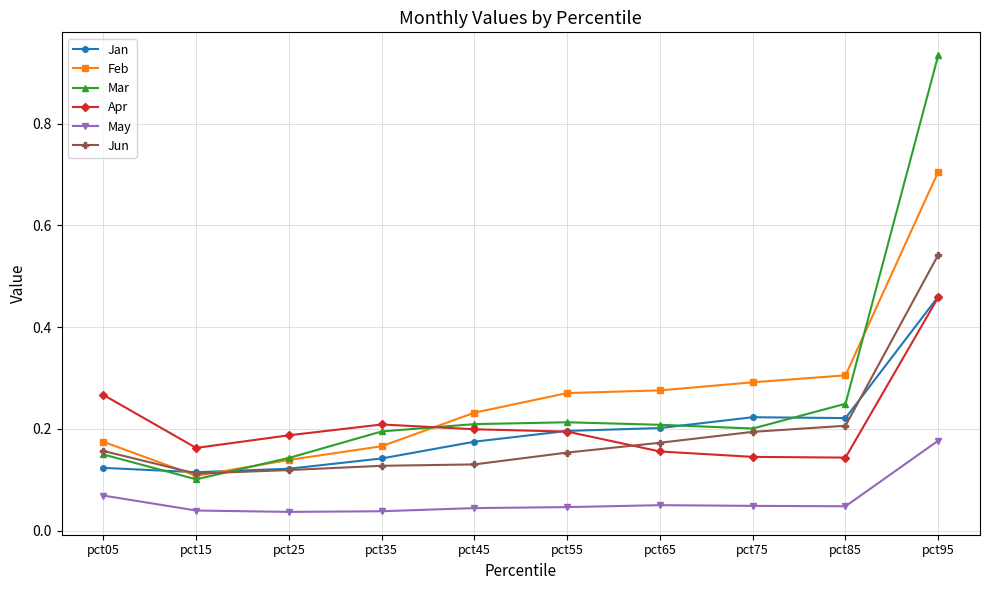

Where is the first local minimum for Apr?

pct15